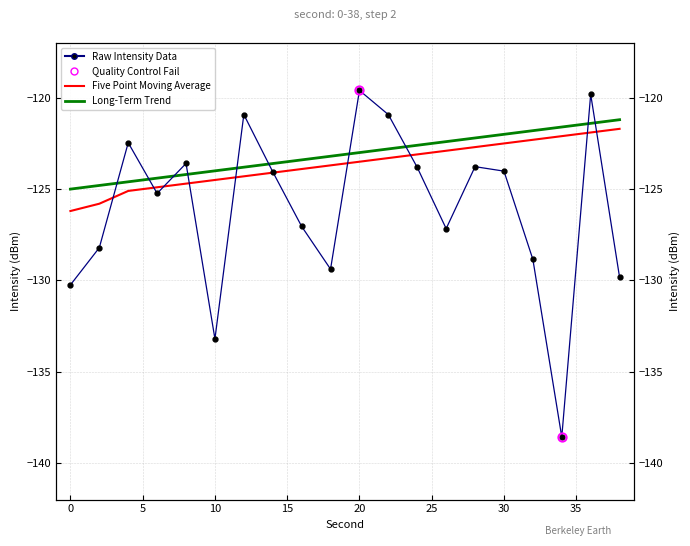

At how many categories does at least one series exceed -122?

7